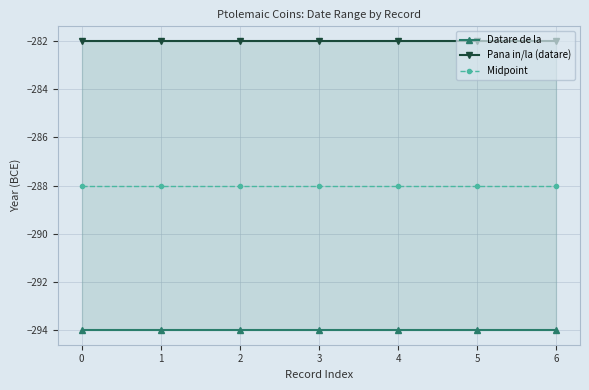

Rank the series at 5 from highest to lowest value.

Pana in/la (datare), Midpoint, Datare de la